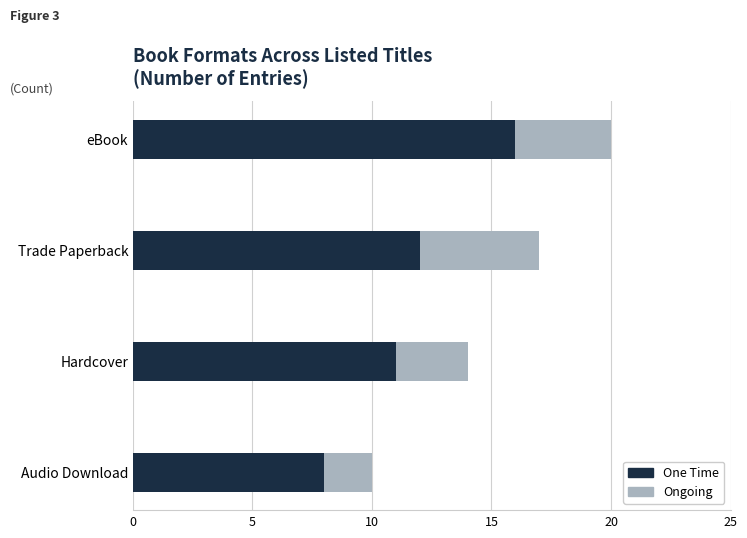

At which category is the sum across all series the highest?

eBook